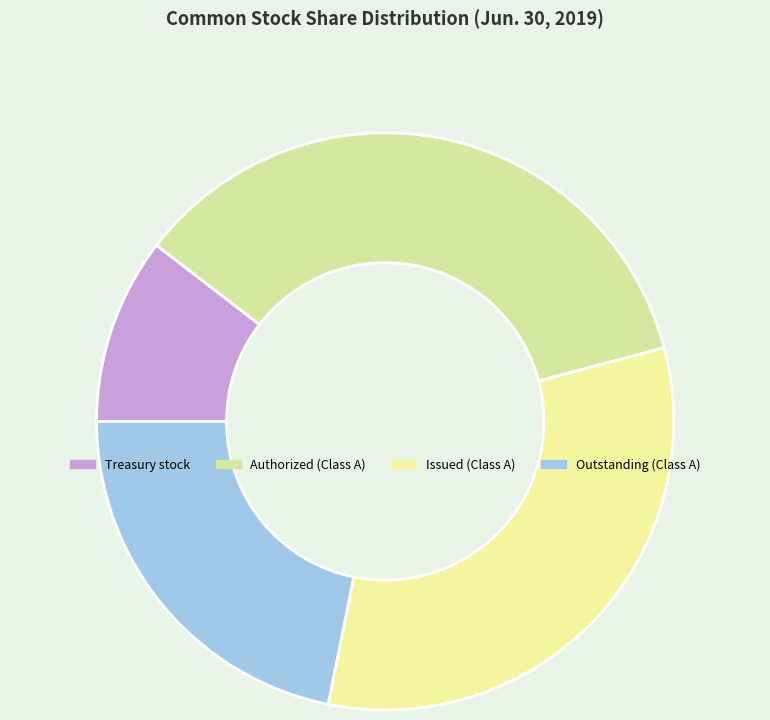

Does any single category account for the majority?

No